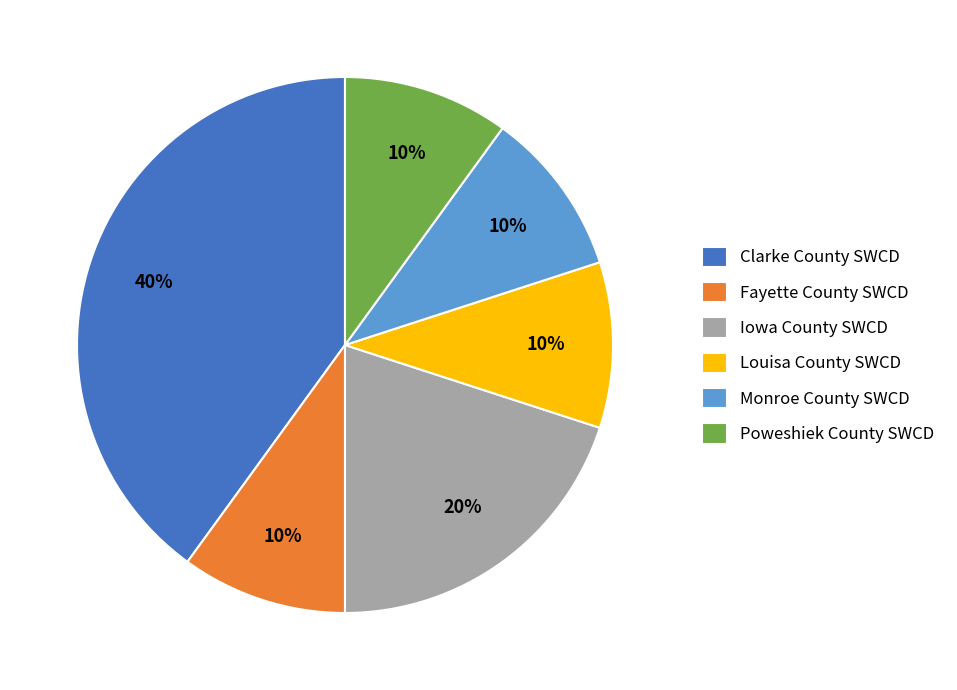

The Fayette County SWCD slice represents 20% of the pie. True or false?

False